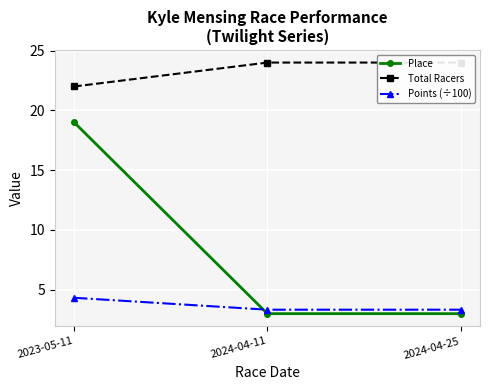

Reading left to right, transcribe all the data shown in this chart.

Place: 19.0	3.0	3.0
Total Racers: 22.0	24.0	24.0
Points (÷100): 4.3	3.3	3.3